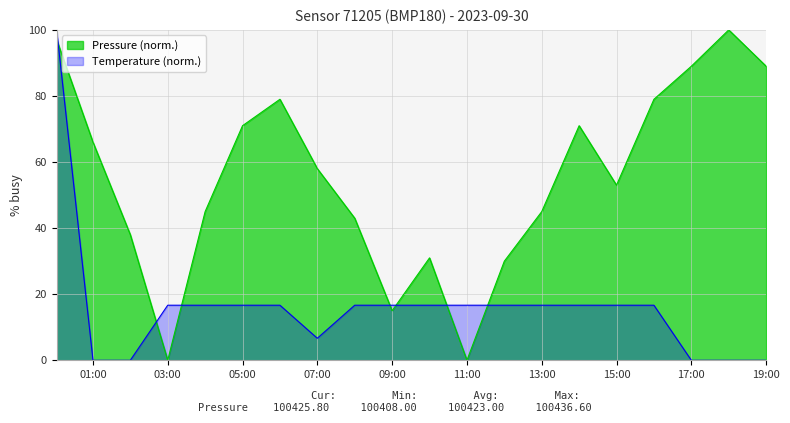

What is the spread (max minus min) of values at 11:00?

16.7